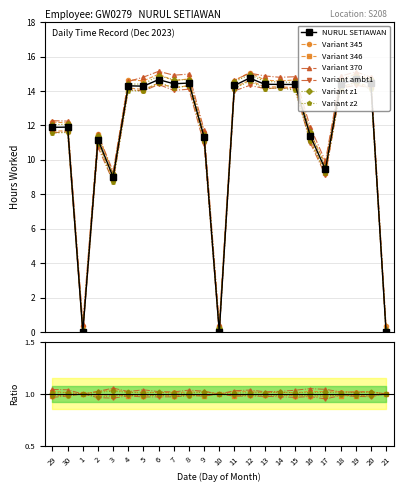

What is the greatest value displayed?

14.8